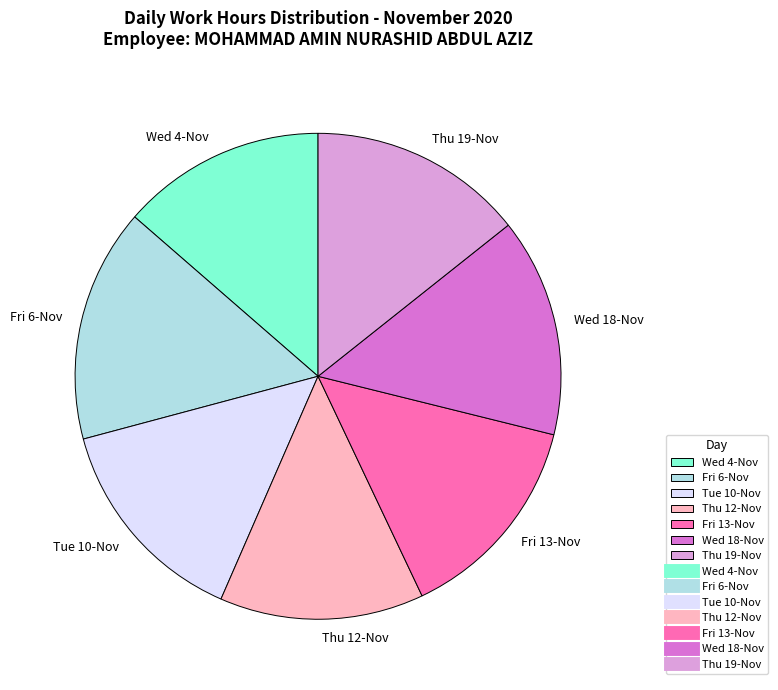

Between Tue 10-Nov and Thu 12-Nov, which is larger?

Tue 10-Nov